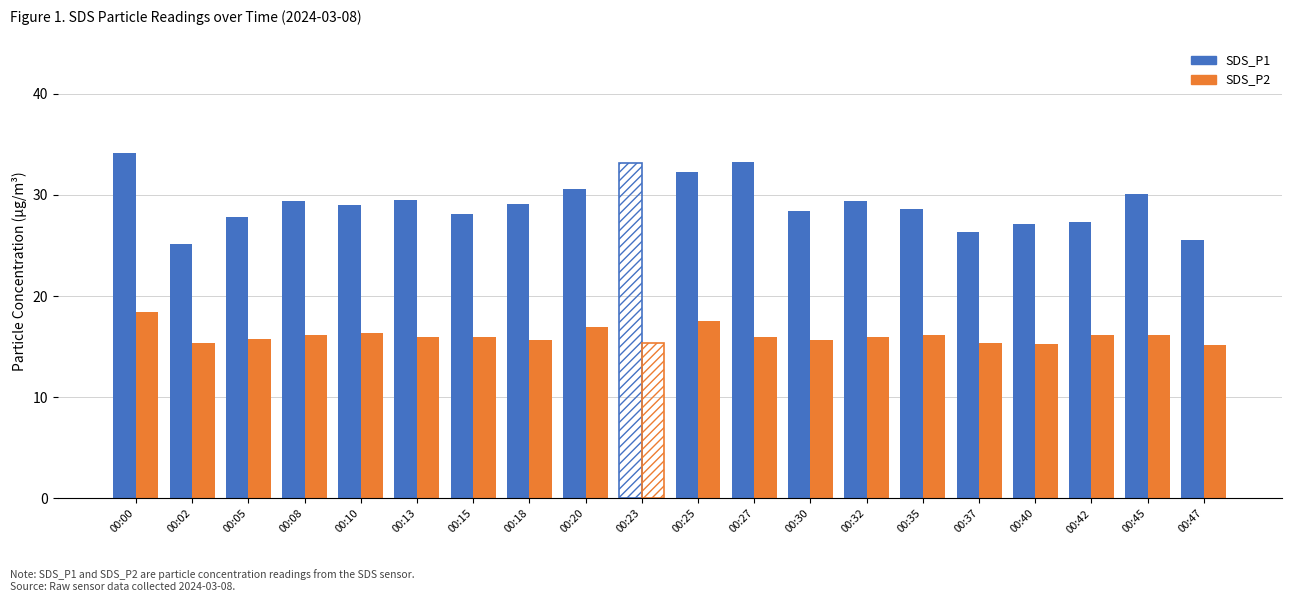

What is the value of the SDS_P2 bar at the 3rd from the left?

15.8